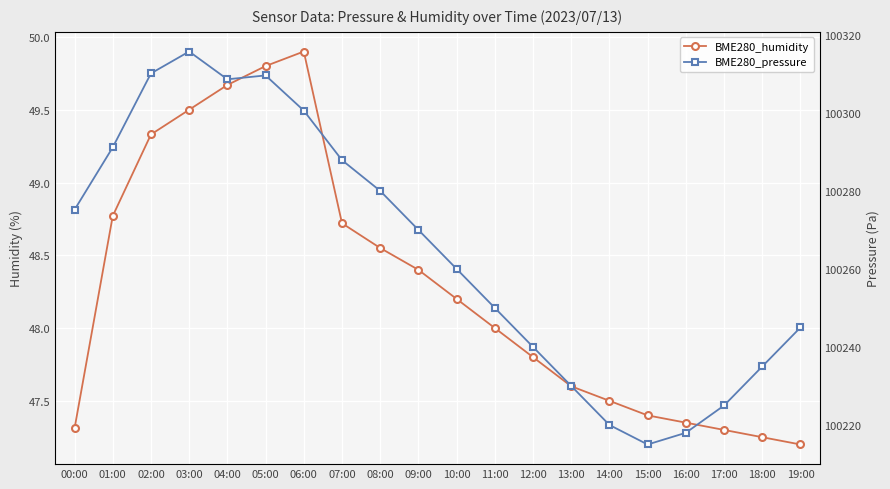

What are all the series names shown in the legend?

BME280_humidity, BME280_pressure